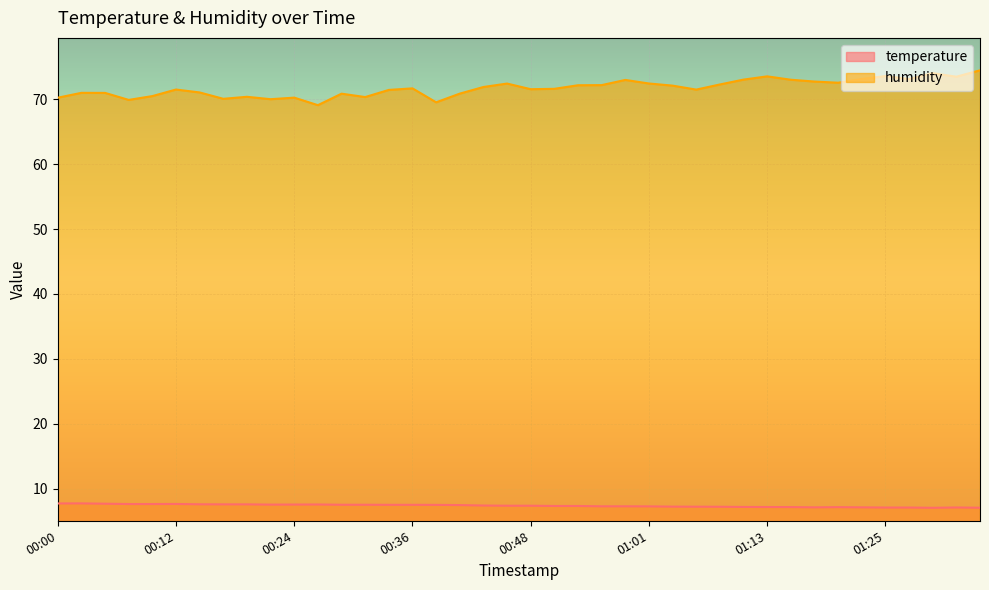

What is the value of the temperature point at the 35th from the left?

7.1